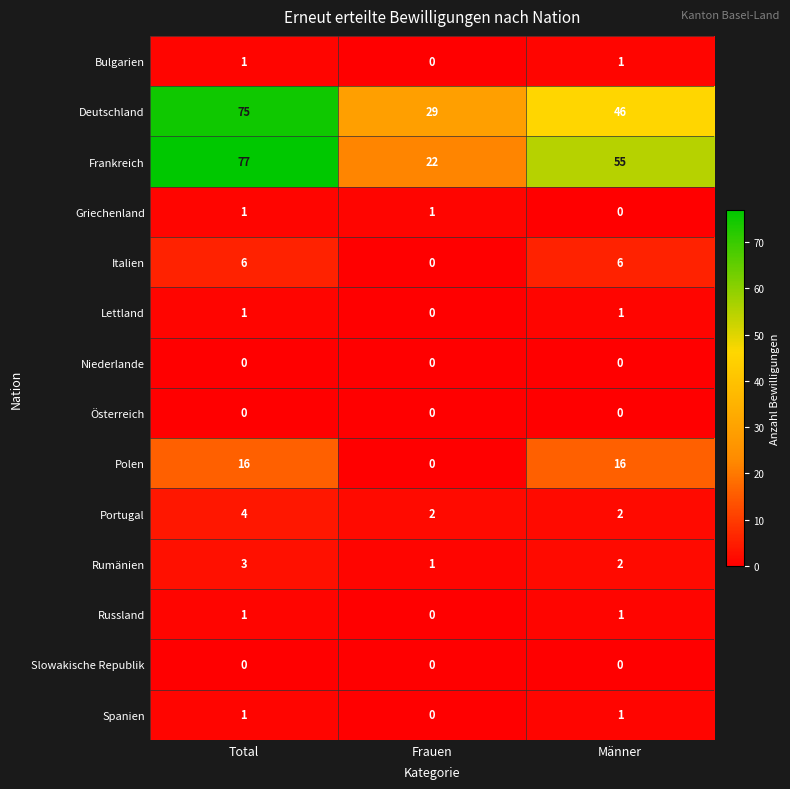

What is the maximum value shown in the chart?

77